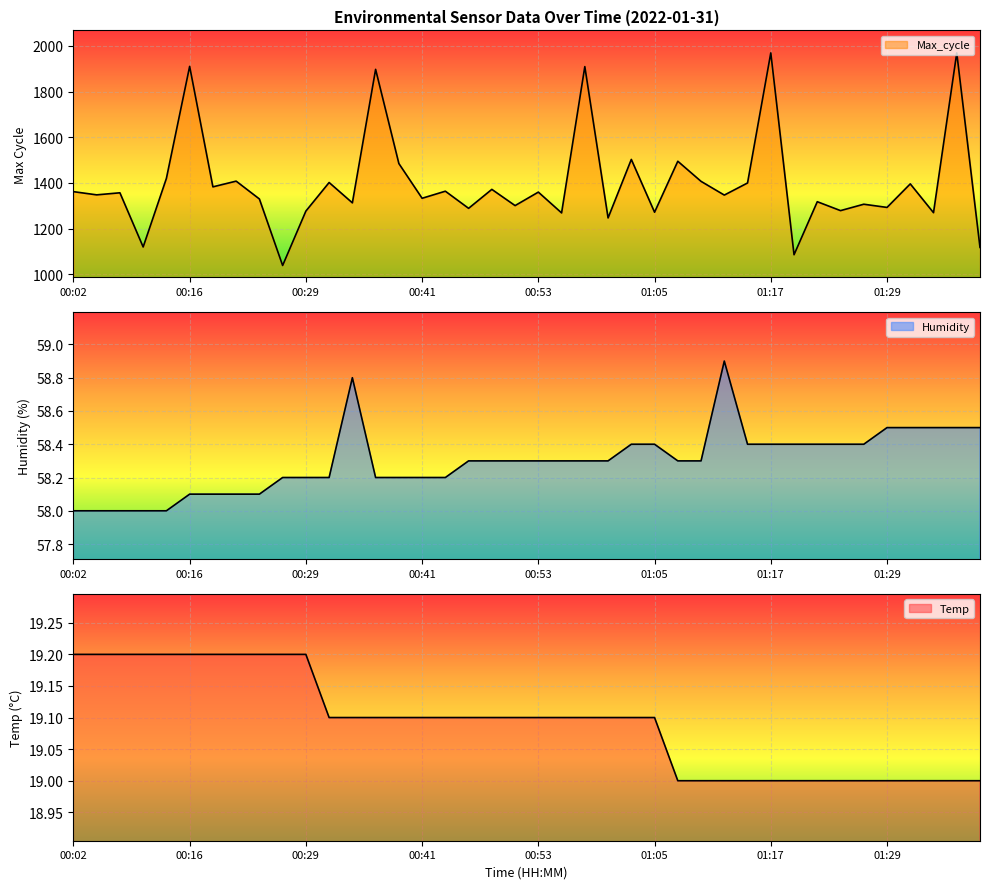

What is the total value across all series at 00:19?

1460.3